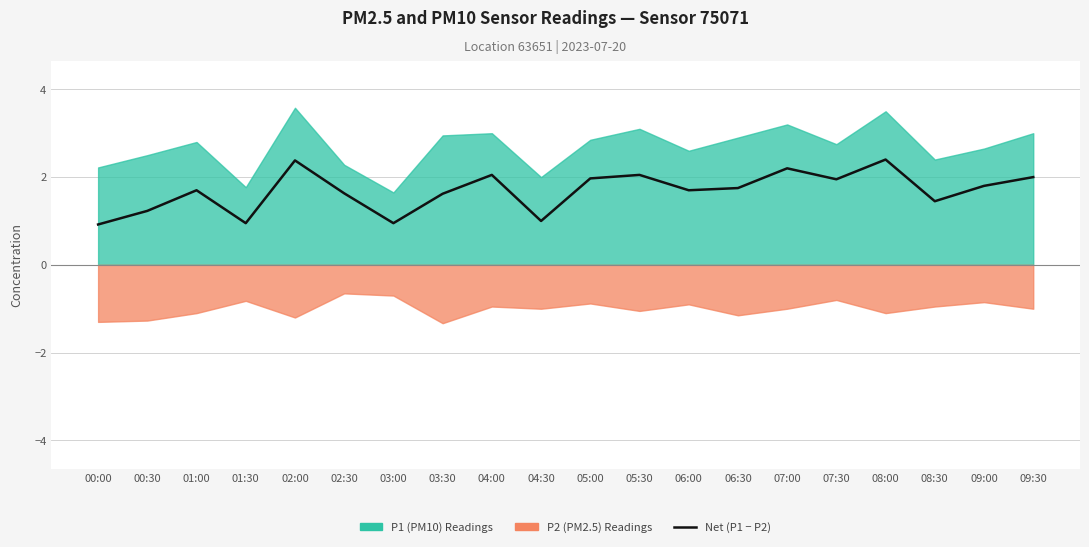

How many lines are shown in the chart?

1